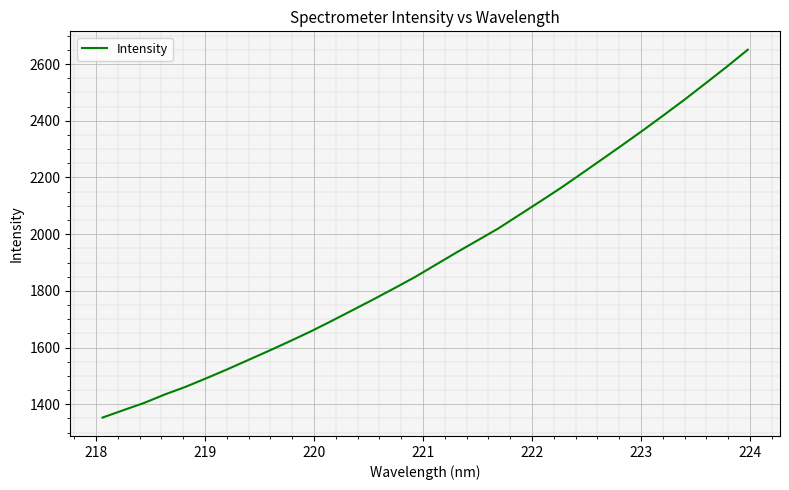

What is the minimum value shown in the chart?

1353.0